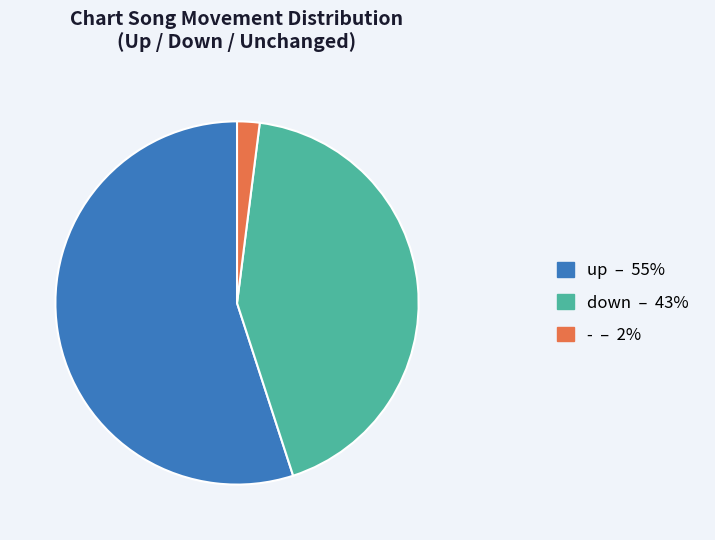

Combined, do - and up account for over 50%?

Yes